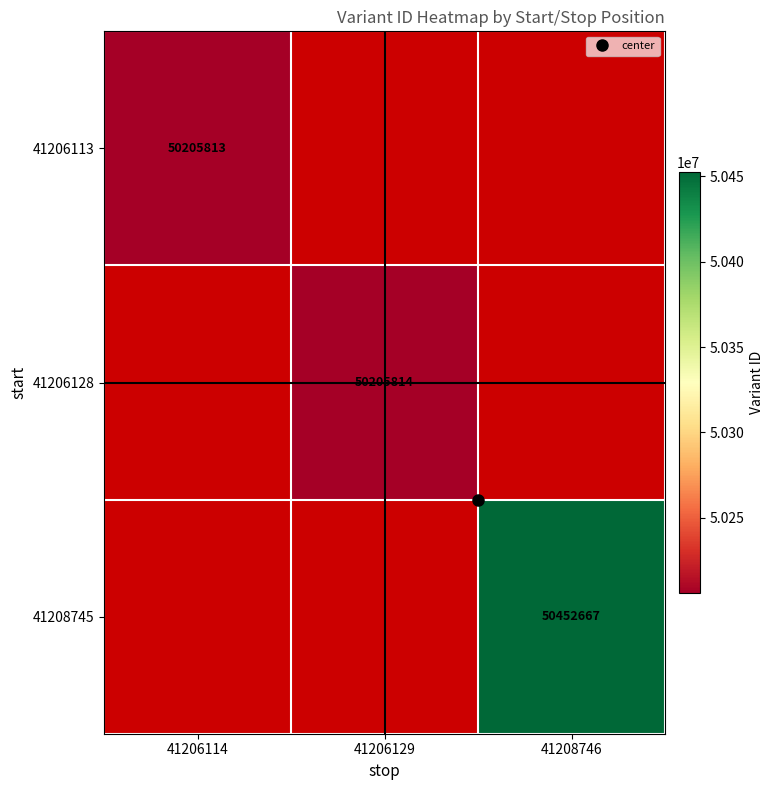

At which label is 41206113 closest to 50205813?

41206114